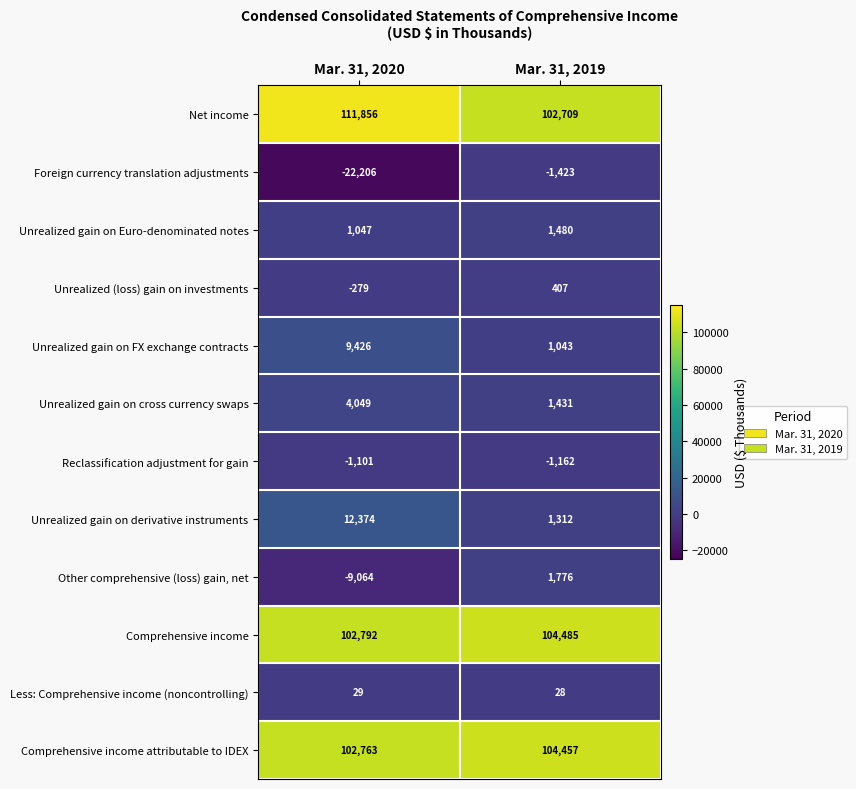

Between Mar. 31, 2020 and Mar. 31, 2019, which series saw the biggest shift?

Foreign currency translation adjustments